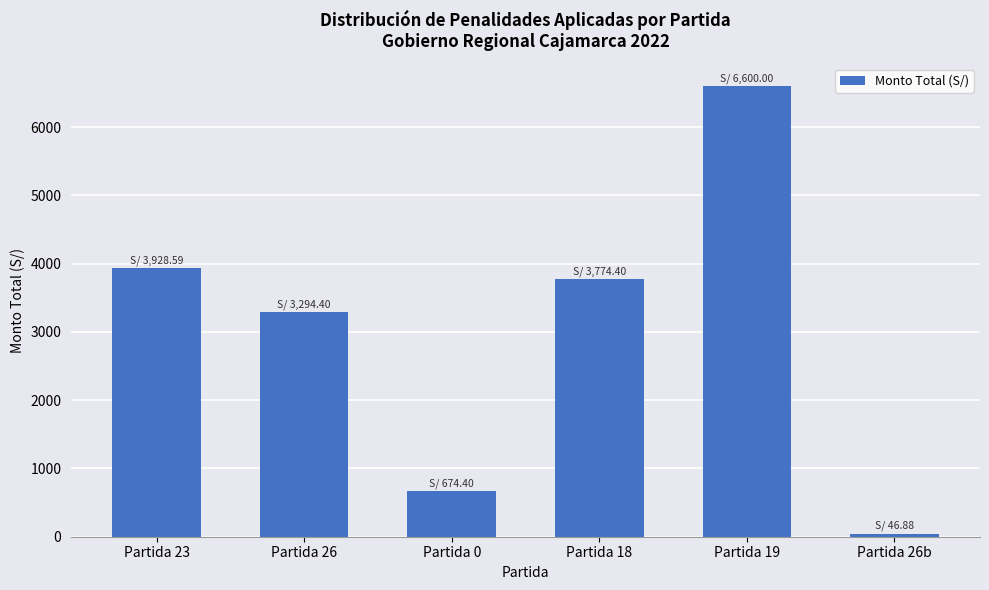

Where does the data first go above 3774?

Partida 23